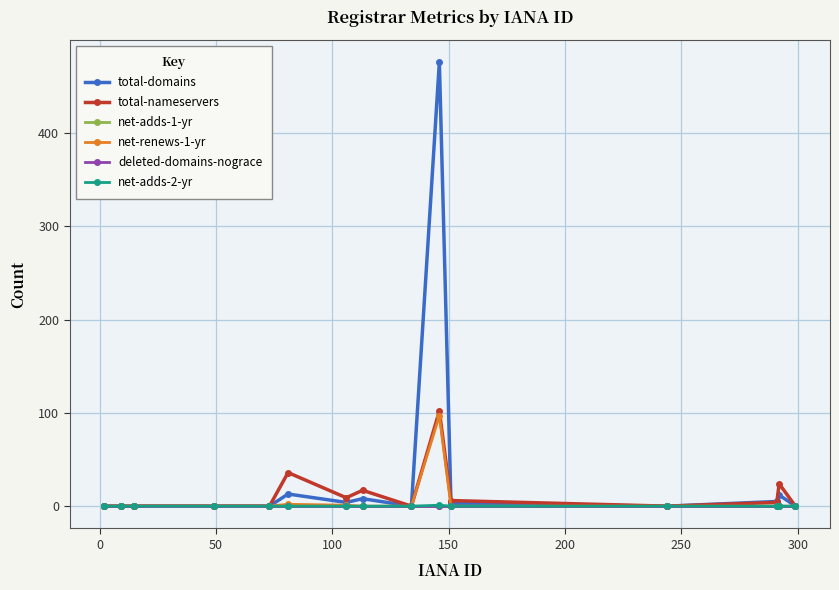

Does the chart have visible grid lines?

Yes